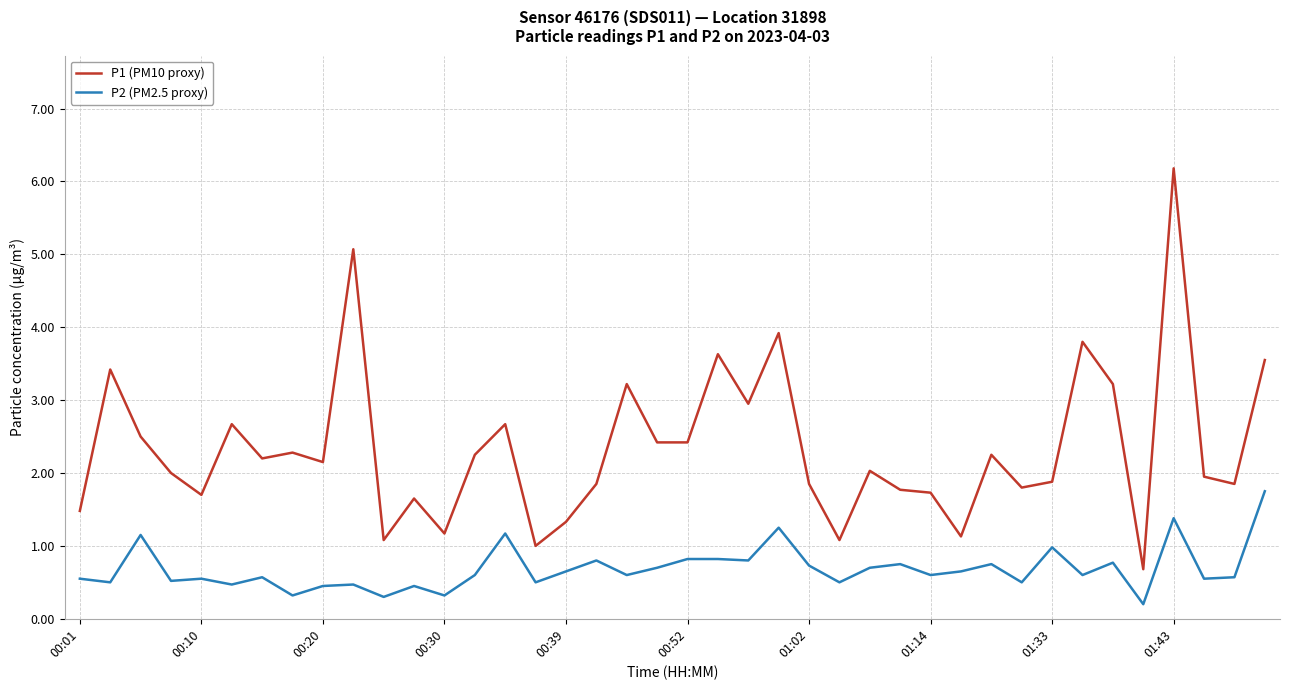

What is the sum of all P2 (PM2.5 proxy) values?

27.3